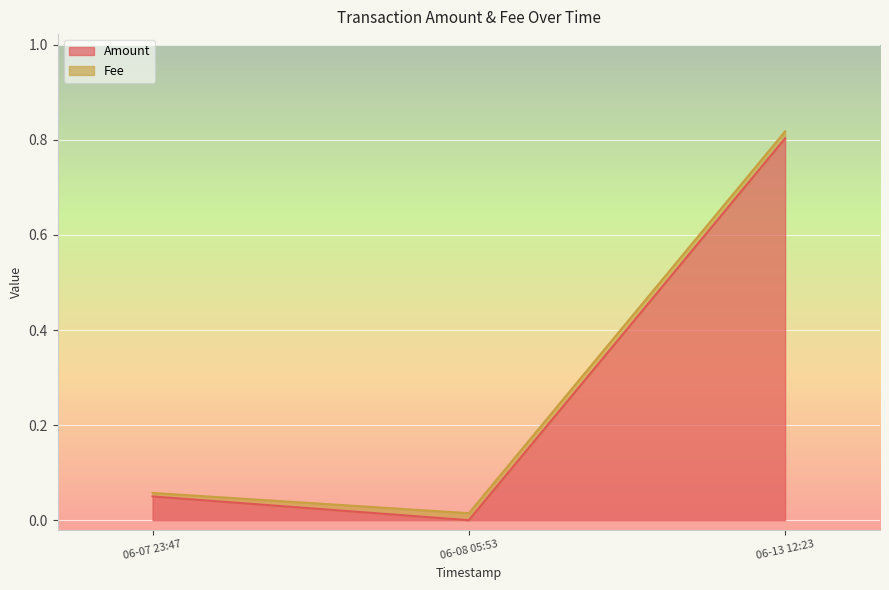

The value of Amount at 06-13 12:23 is 0.3. True or false?

False